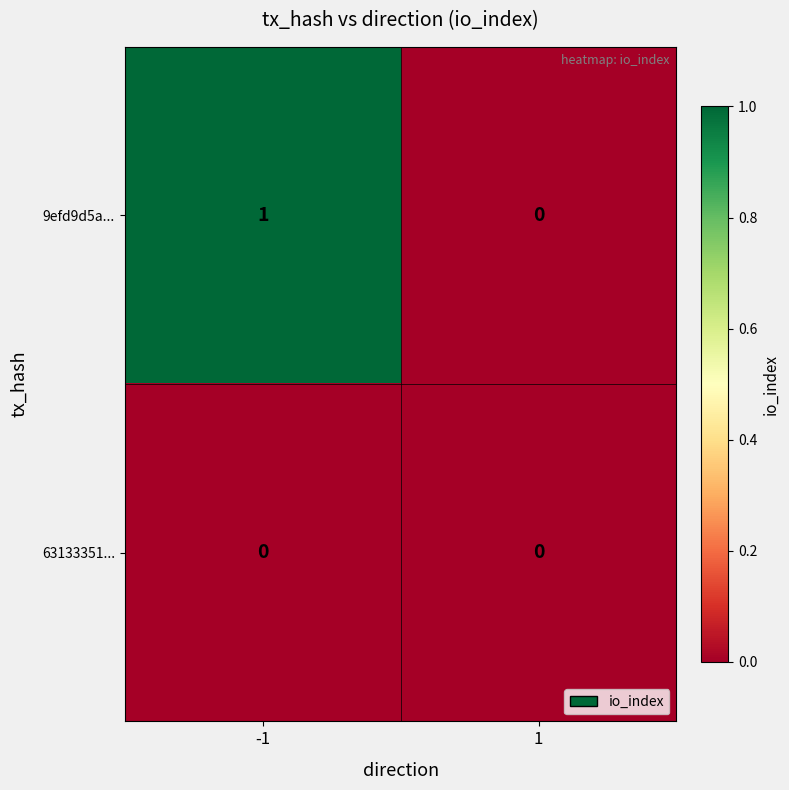

Rank the series at -1 from lowest to highest value.

63133351..., 9efd9d5a...